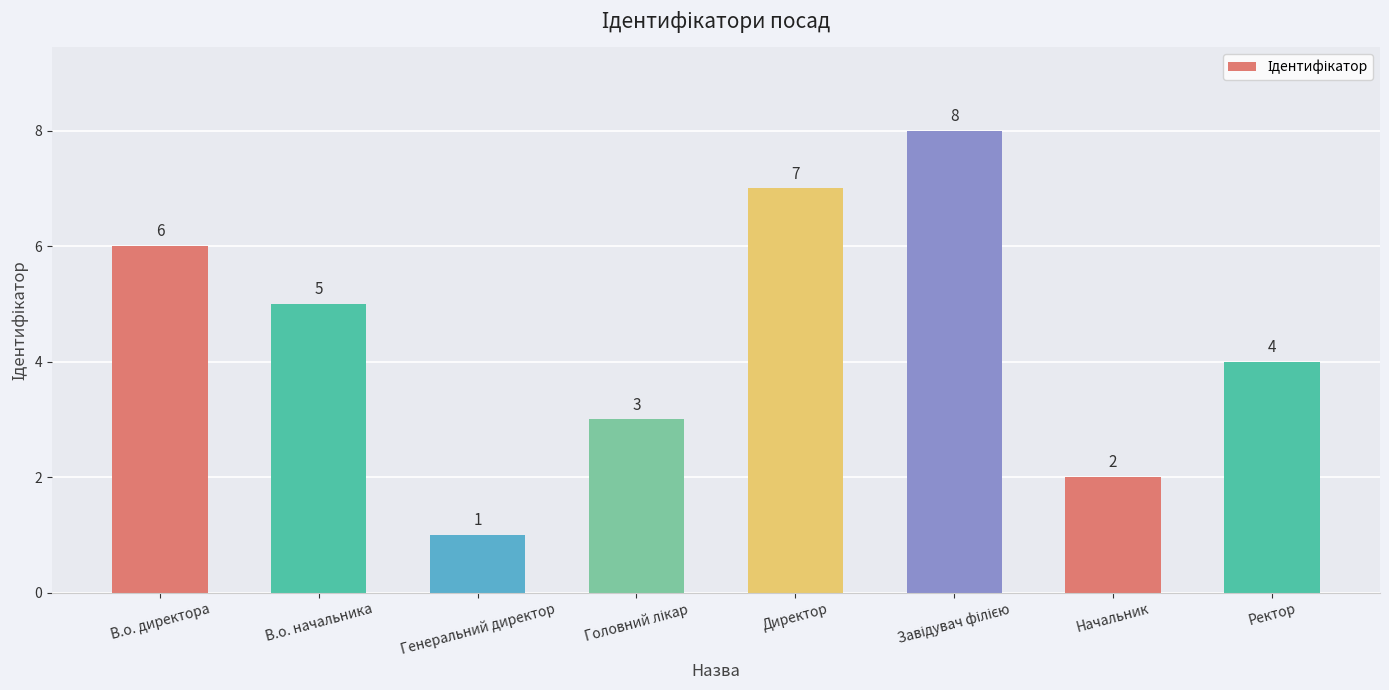

Is it true that the value at Директор is 11?

False